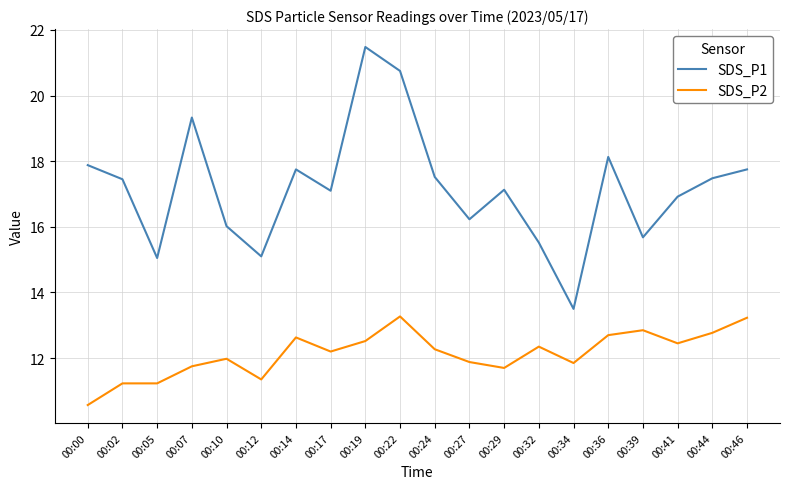

What is the difference between the maximum and minimum values in the SDS_P1 series?

8.0